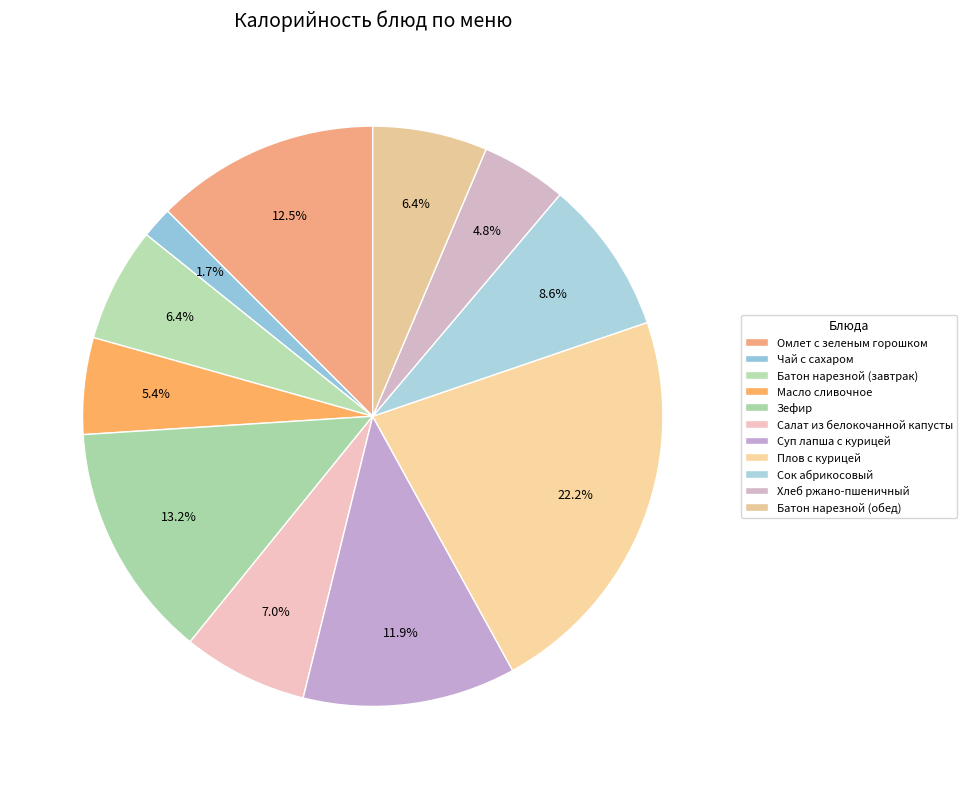

Does any single category account for the majority?

No